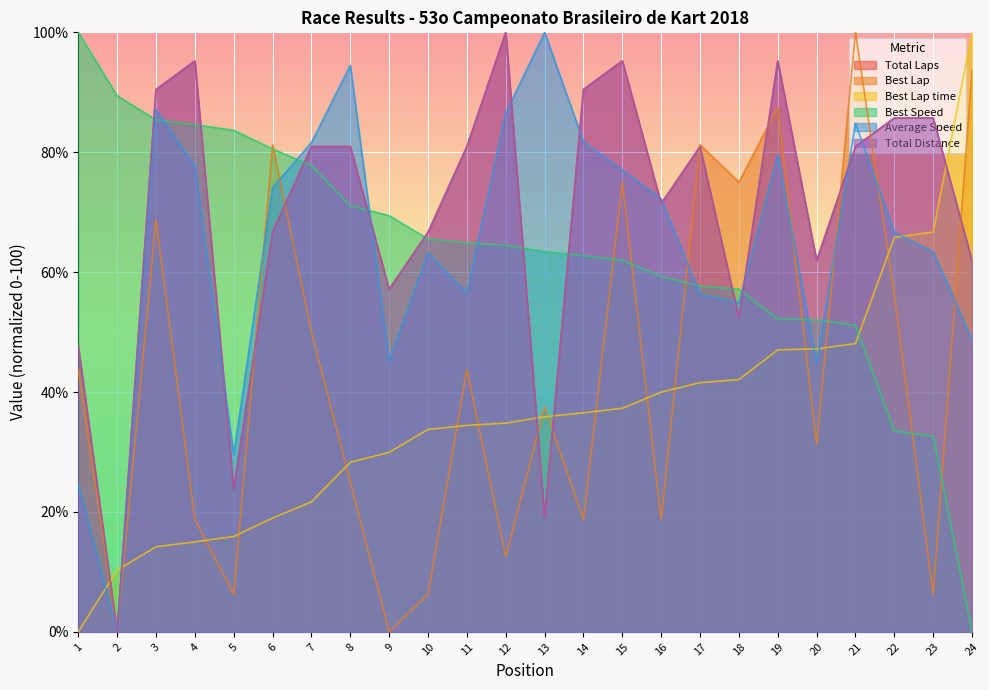

How many lines are shown in the chart?

6